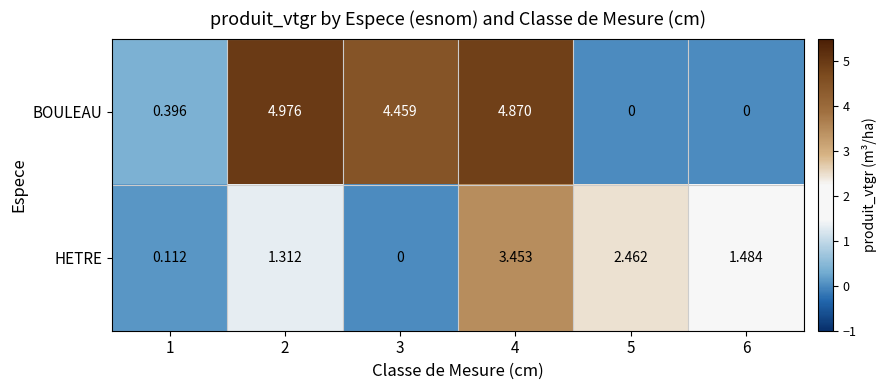

Is the value of HETRE at 6 greater than the value of BOULEAU at 3?

No